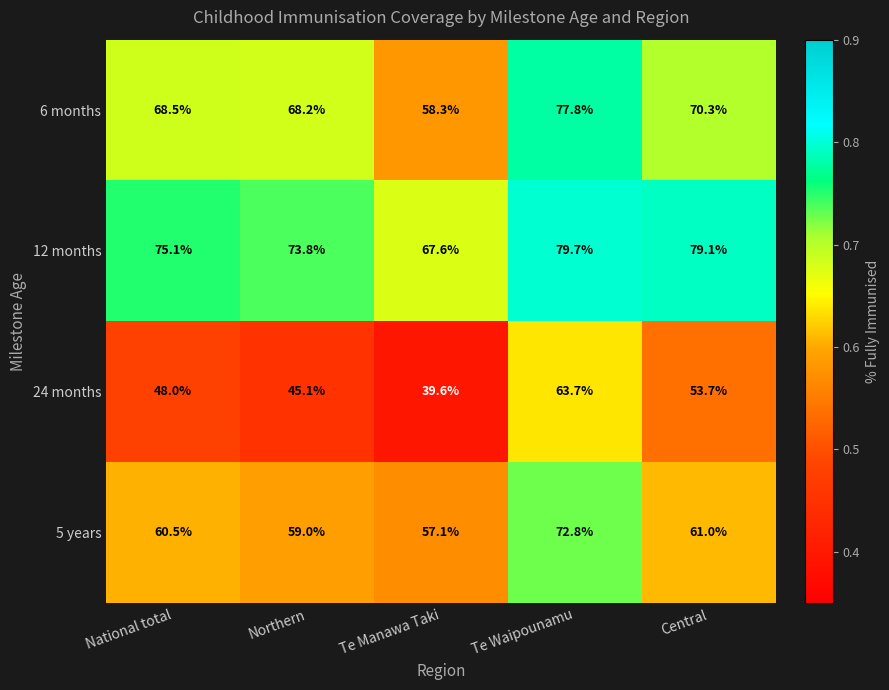

Which label corresponds to the smallest value in the chart?

Te Manawa Taki